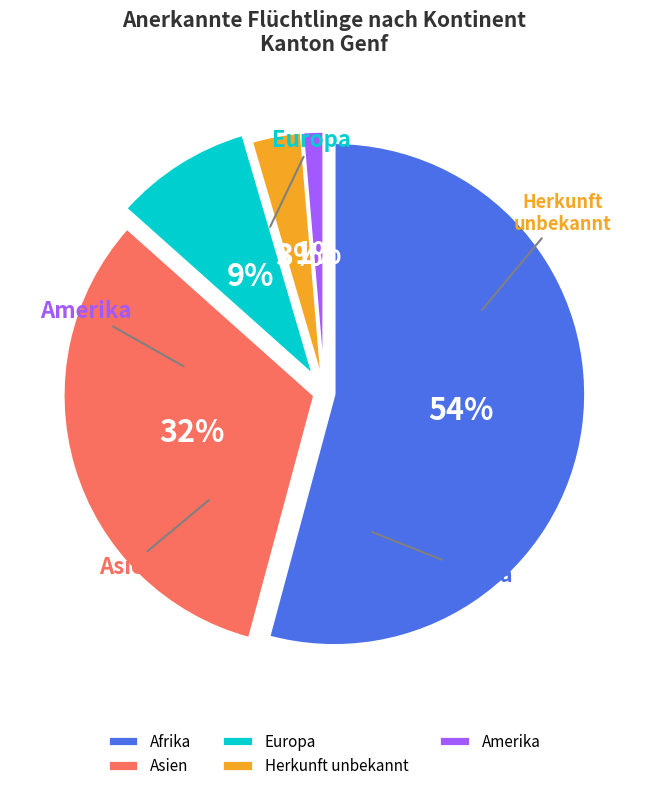

Which slice represents more than half of the pie?

Afrika